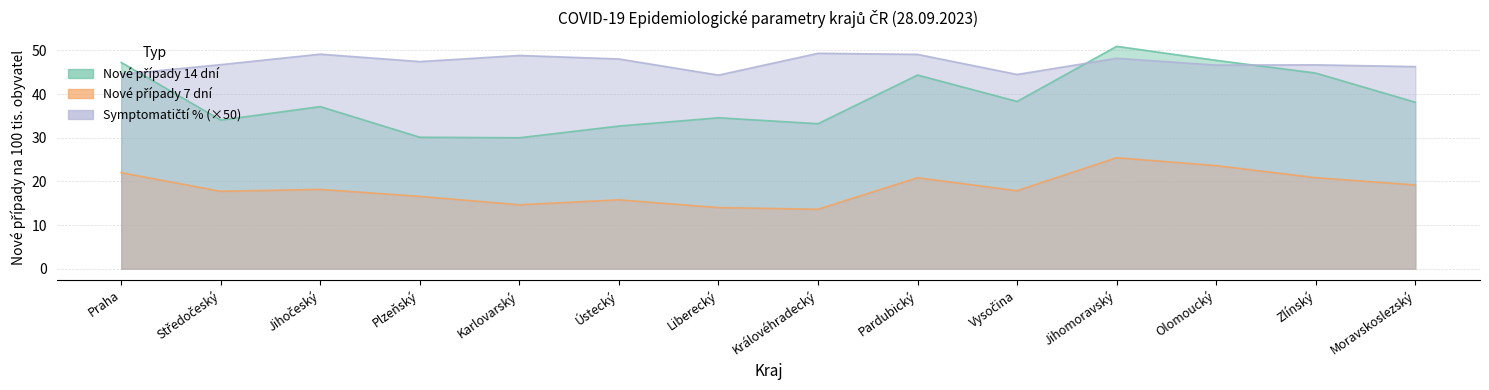

True or false: Nové případy 7 dní and Symptomatičtí % intersect in this chart.

False